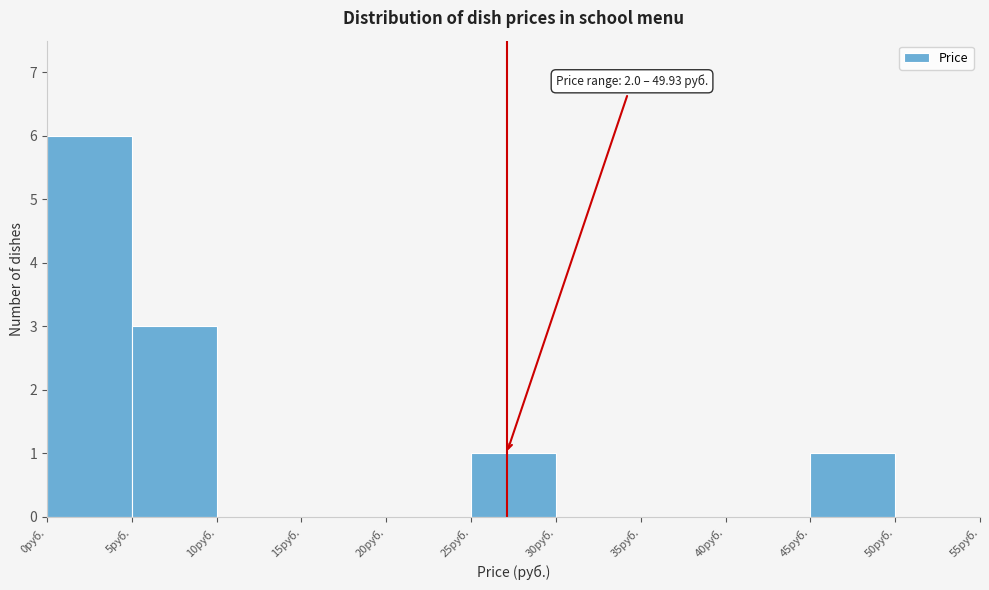

Which range on the x-axis has the tallest bar?

0 to 5